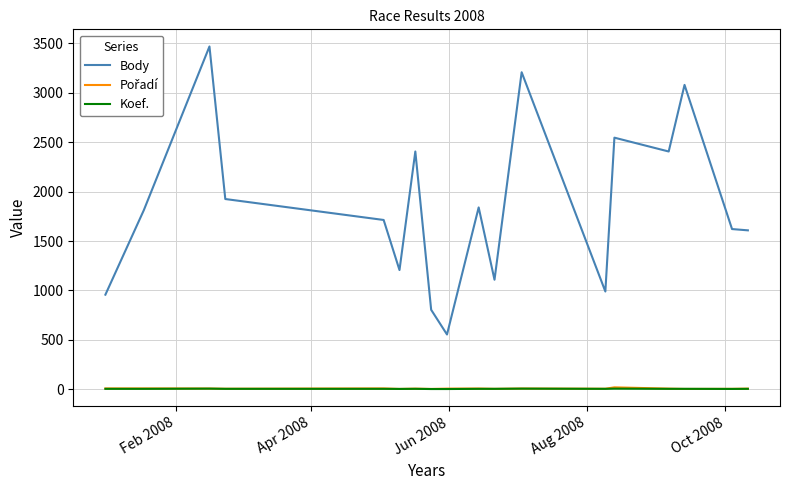

What is the greatest value displayed?

3469